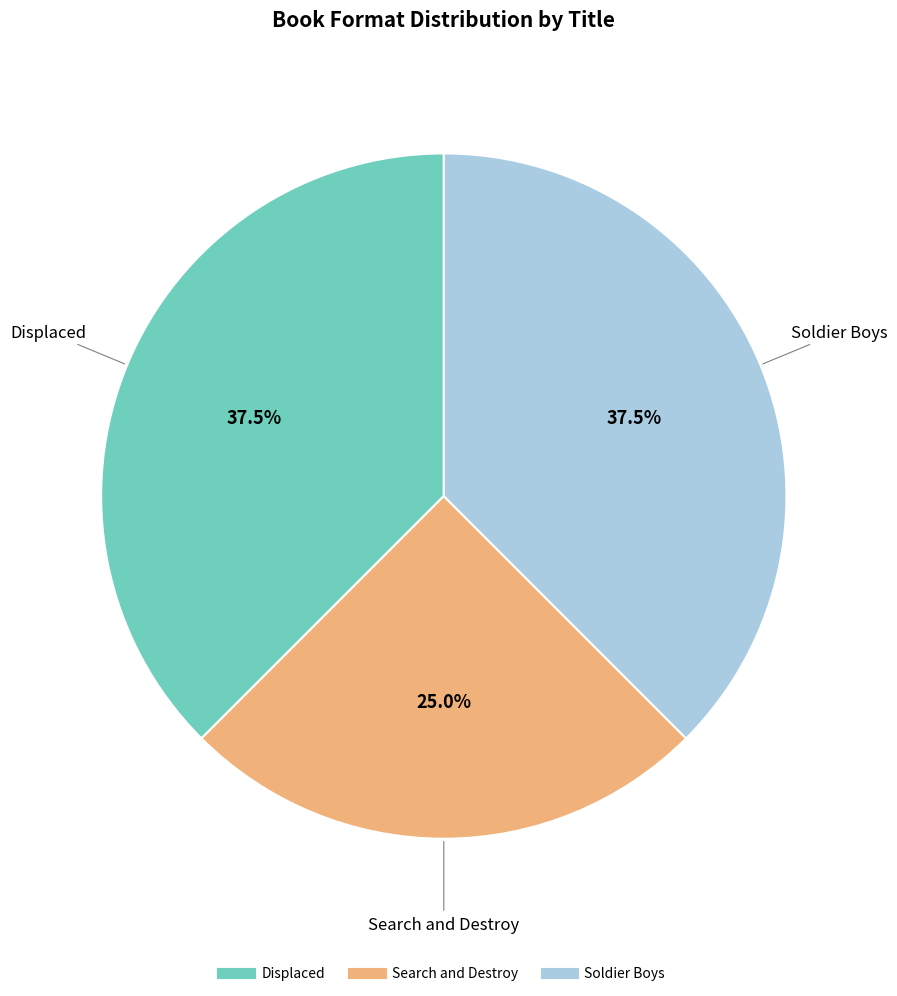

Is the sum of Search and Destroy and Displaced greater than half?

Yes